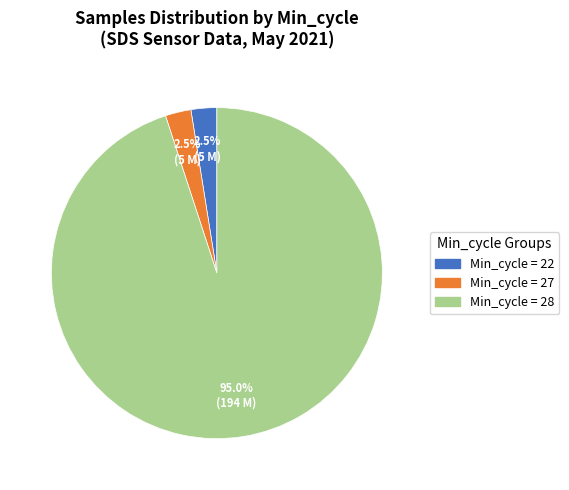

Is there a majority slice in this chart?

Yes